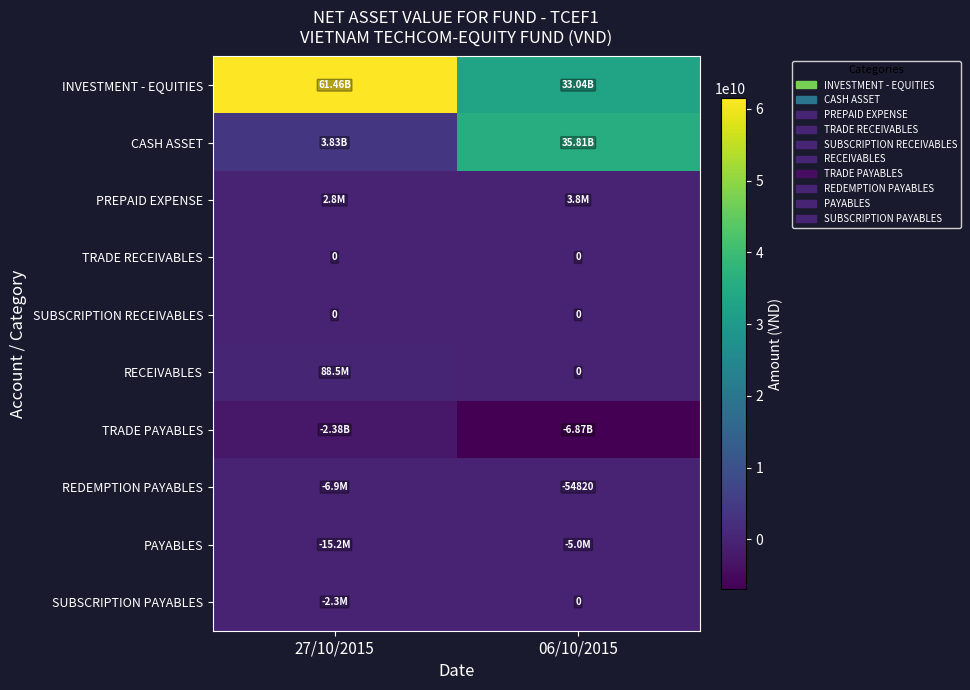

True or false: REDEMPTION PAYABLES has a value of -29201 at 06/10/2015.

False